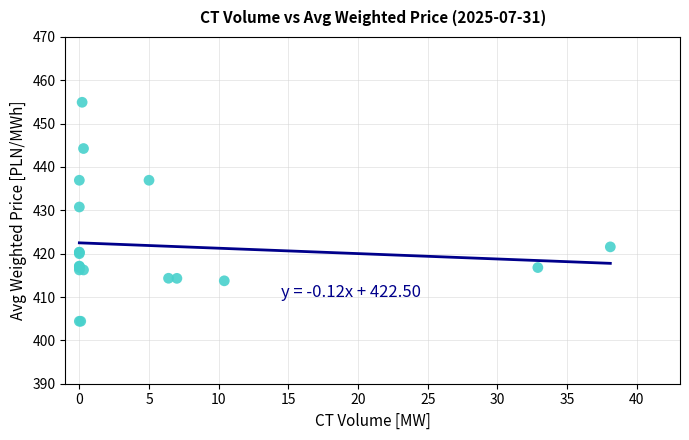

What Y value in the scatter plot is closest to 429?

430.8